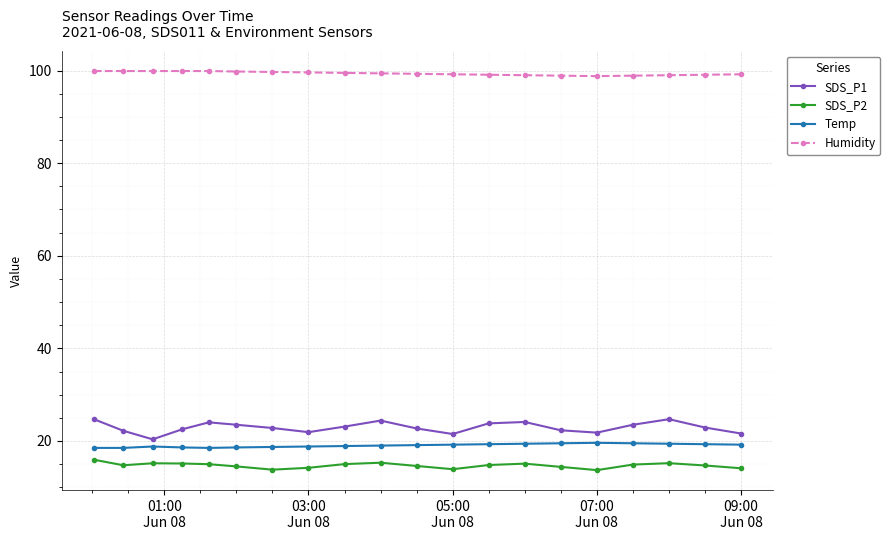

What is the average value of the SDS_P2 series?

14.7